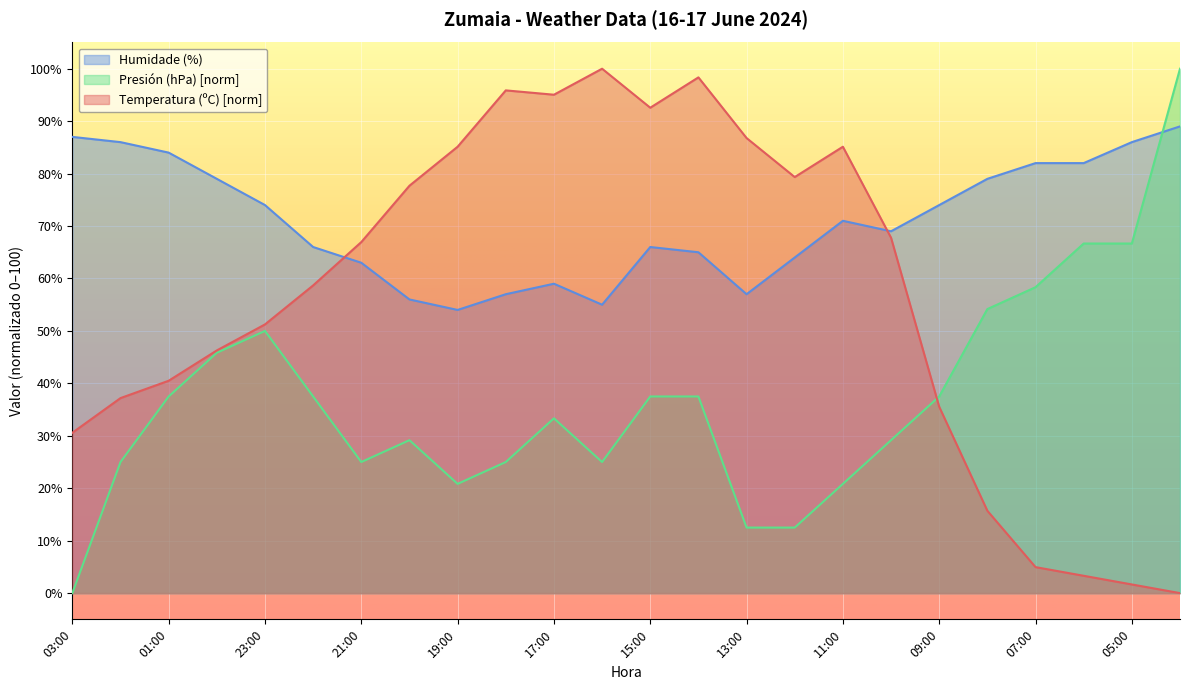

At which label is Humidade (%) closest to 71?

11:00